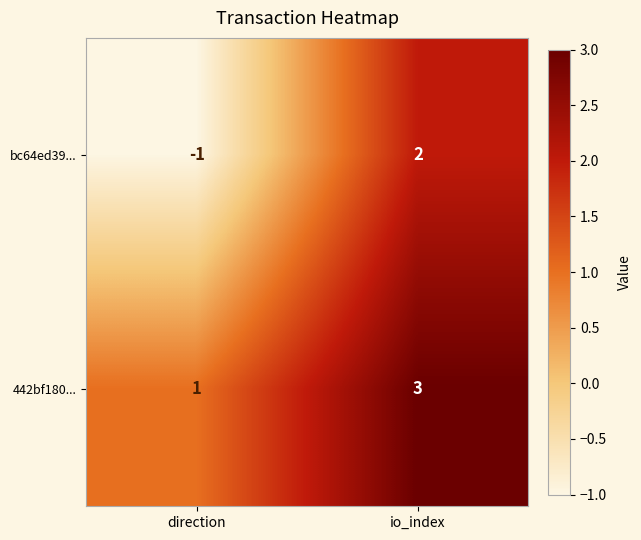

Which series has the widest spread of values?

bc64ed39...